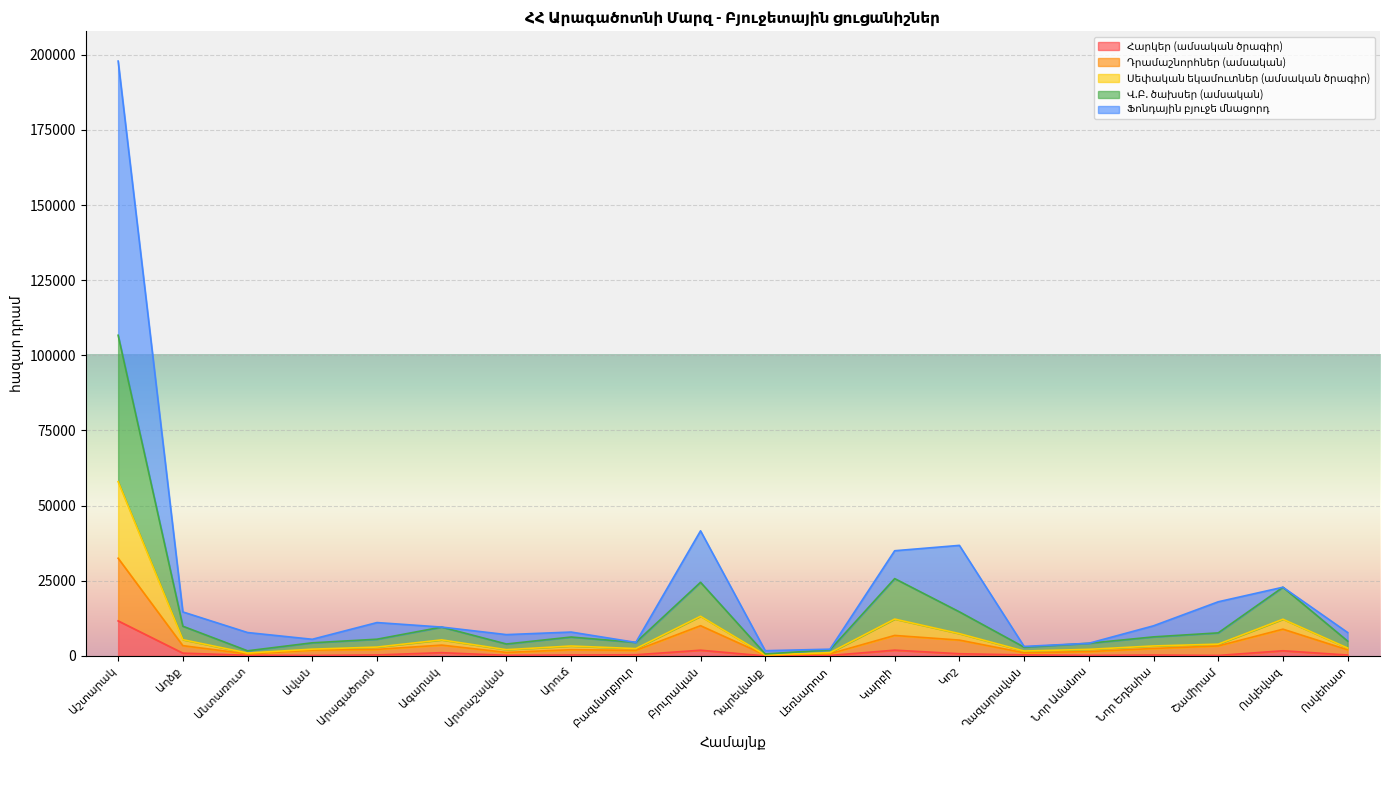

Does the chart display data point markers on the line(s)?

No